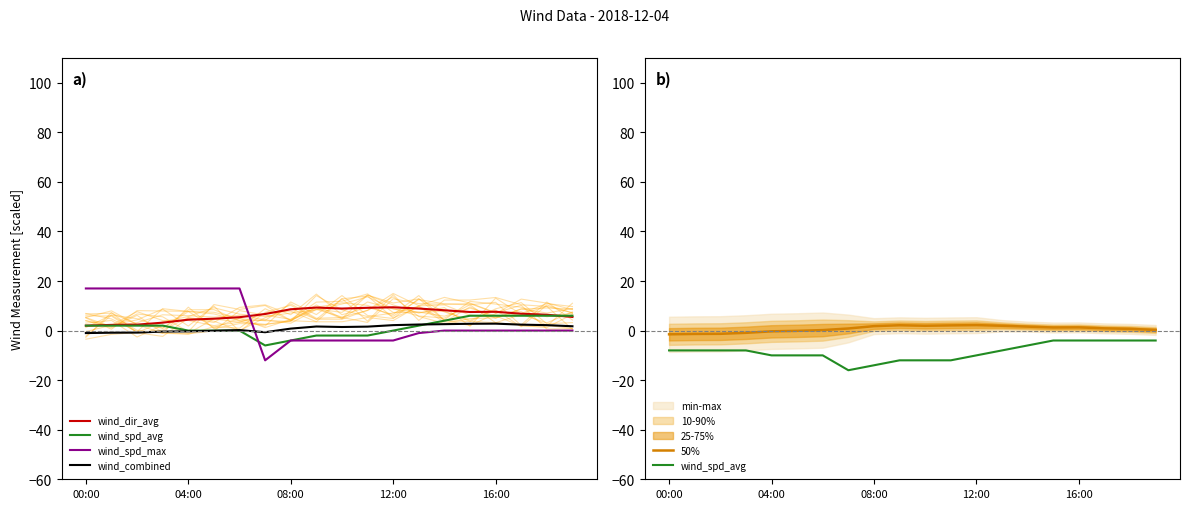

The value of wind_dir_avg at 16:00 is 3.0. True or false?

False